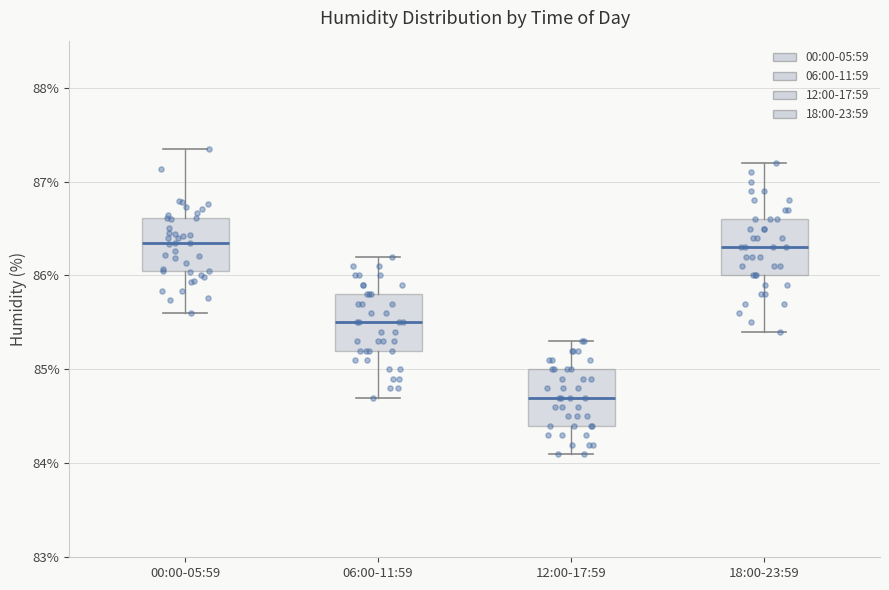

Reading left to right, transcribe this box plot: for each box, give where its median line is, the range the box spans, and where its two whiskers end, as read against the y-axis. The values are not printed on the chart, so give them approximately, as read against the axis.

00:00-05:59: median 86.4, box 86.0 to 86.6, whiskers 85.6 to 87.4
06:00-11:59: median 85.5, box 85.2 to 85.8, whiskers 84.7 to 86.2
12:00-17:59: median 84.7, box 84.4 to 85.0, whiskers 84.1 to 85.3
18:00-23:59: median 86.3, box 86.0 to 86.6, whiskers 85.4 to 87.2